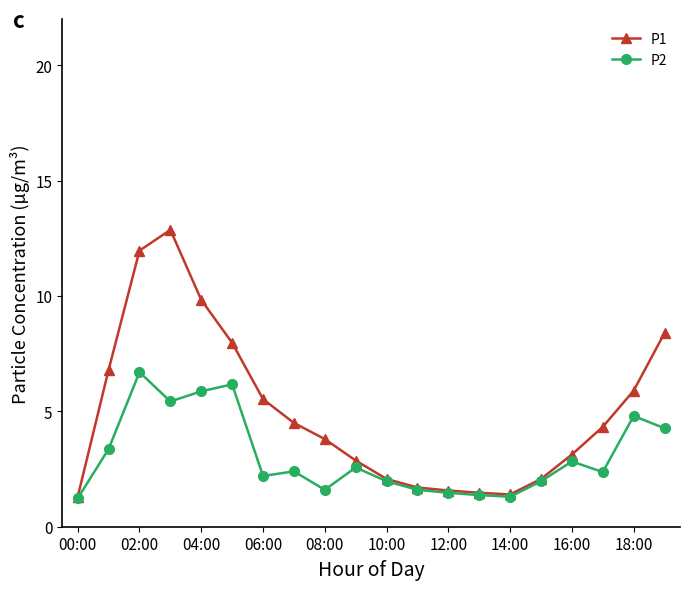

Which series has the largest total across all categories?

P1